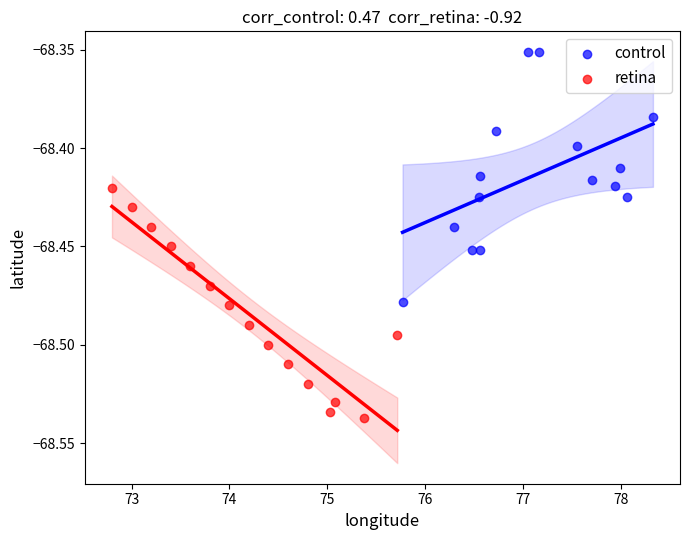

Which series contains the highest Y value?

control